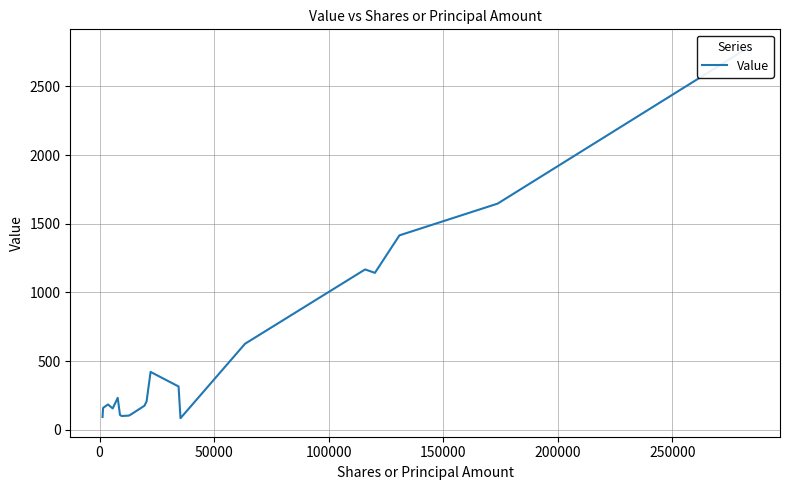

What is the smallest value displayed?

84